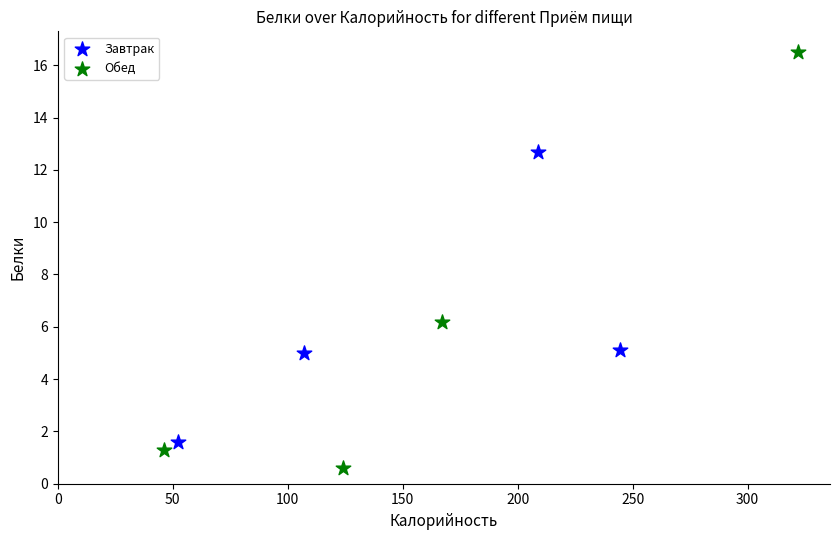

Which series has the largest Y range (max minus min)?

Обед